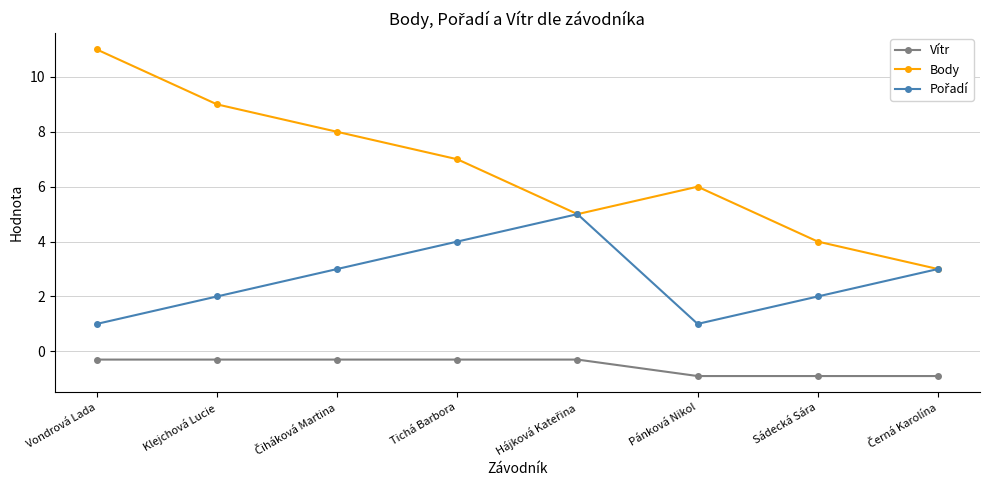

The Body series shows 6.0 at Pánková Nikol. True or false?

True